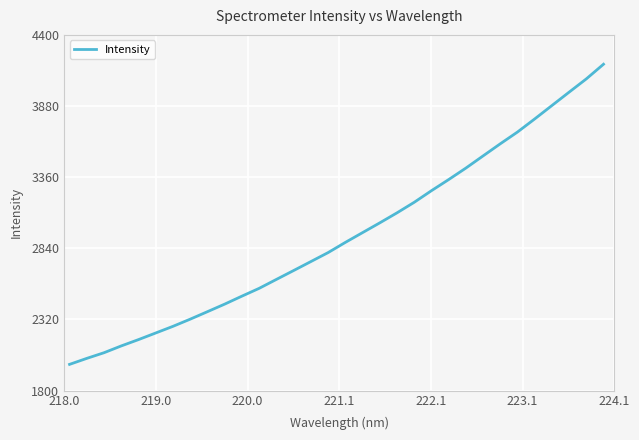

What is the greatest value displayed?

4185.5